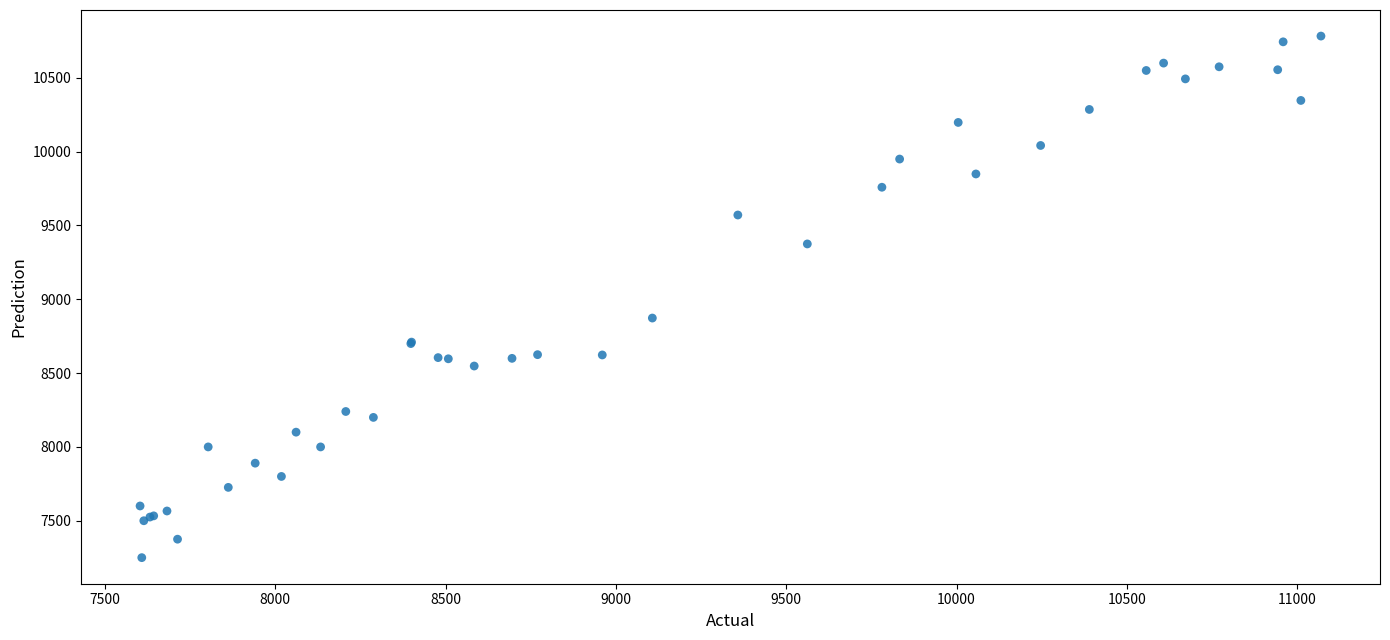

What Y value in the scatter plot is closest to 9016?

8873